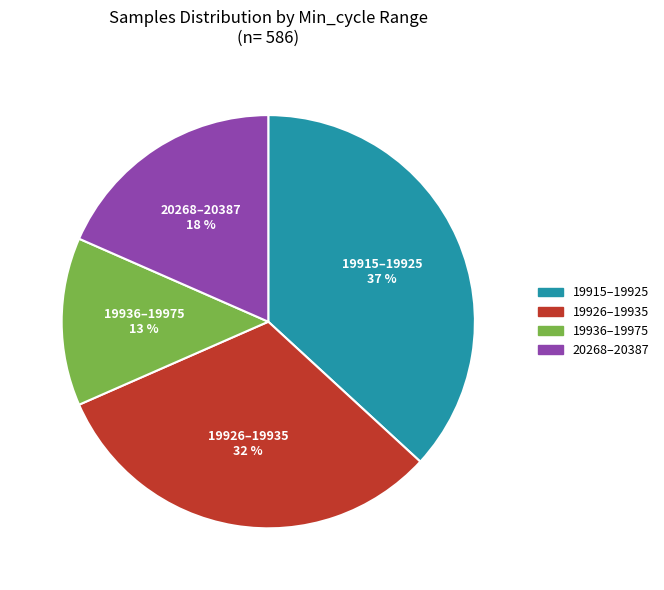

To the nearest percent, what is the average slice percentage?

25%